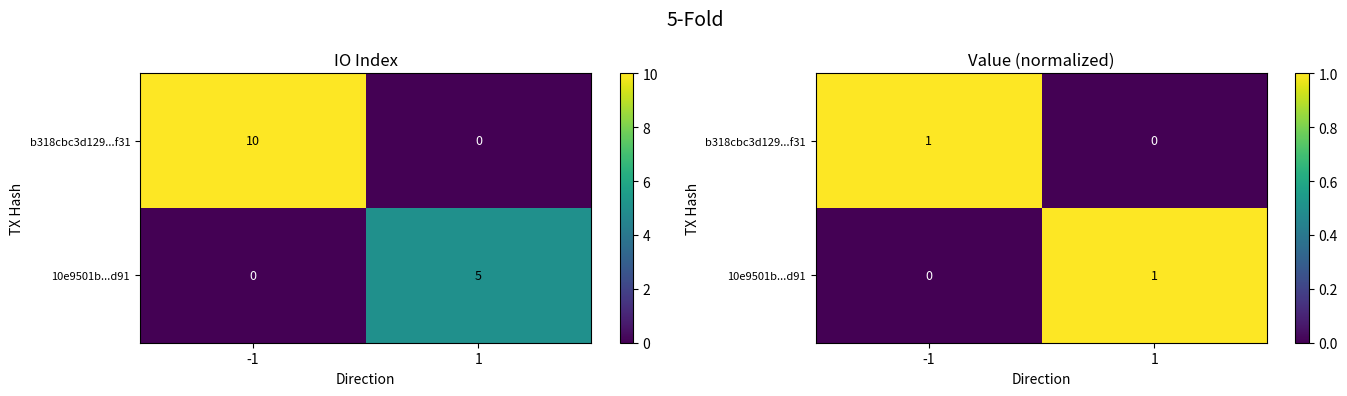

Which series has the largest range (max minus min)?

b318cbc3d129...f31